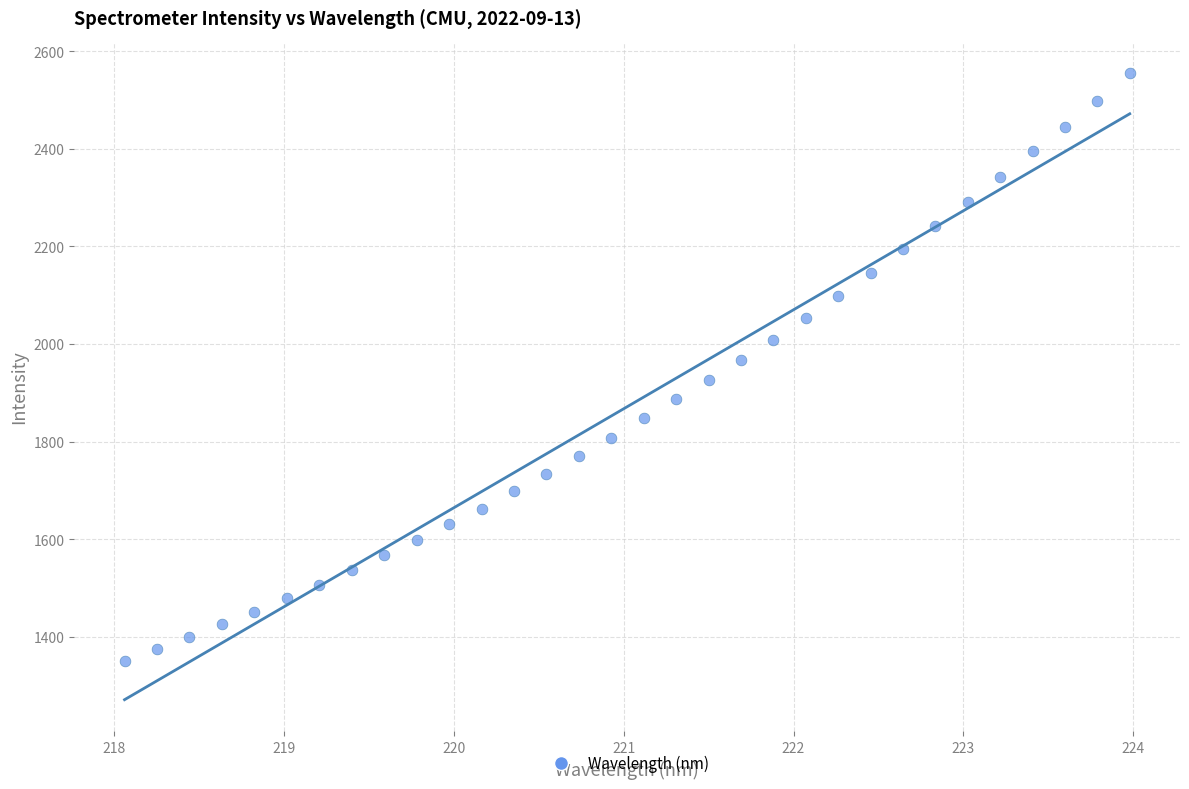

What is the range of Y values (max minus min)?

1206.1